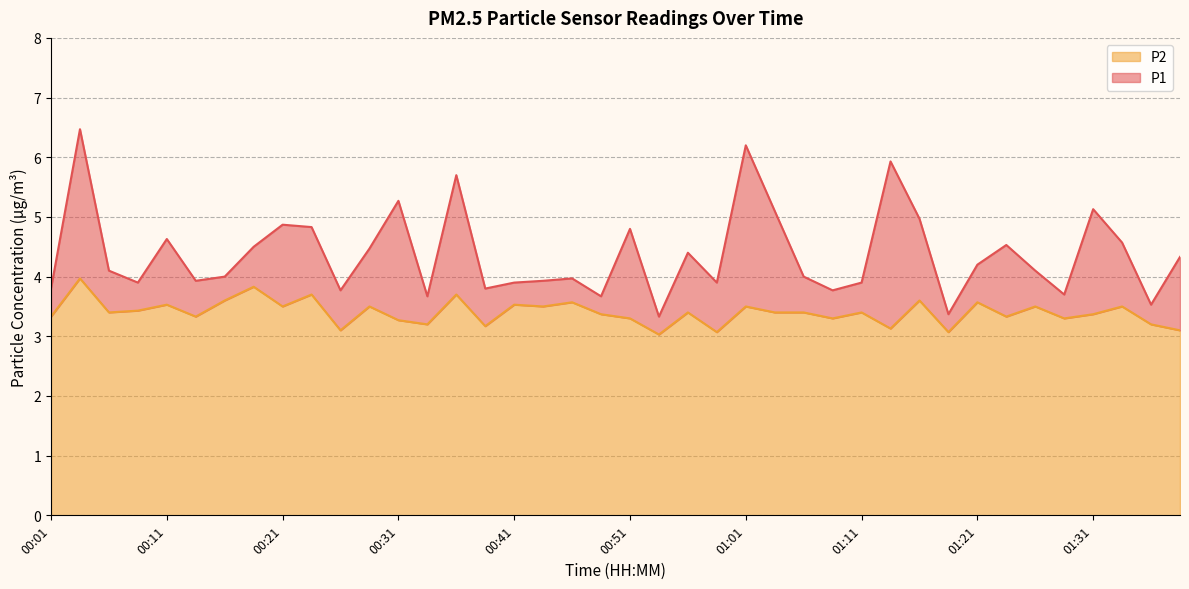

Rank the series at 00:14 from lowest to highest value.

P2, P1